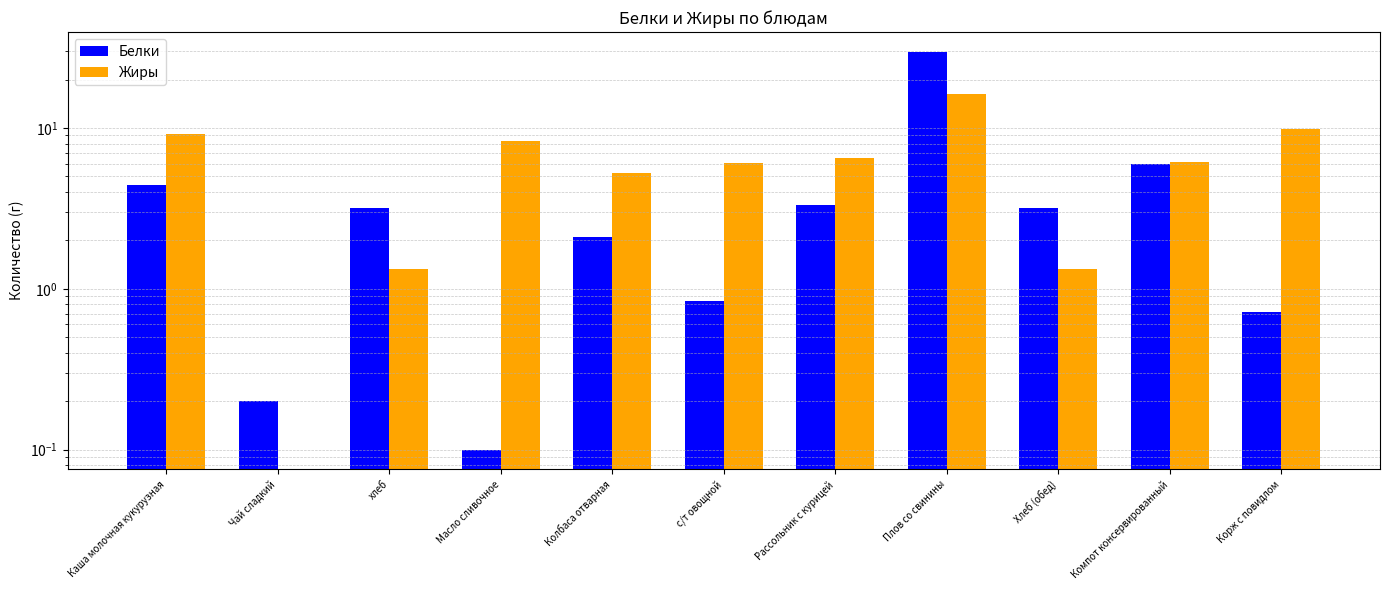

What is the highest value of the Белки series?

29.7